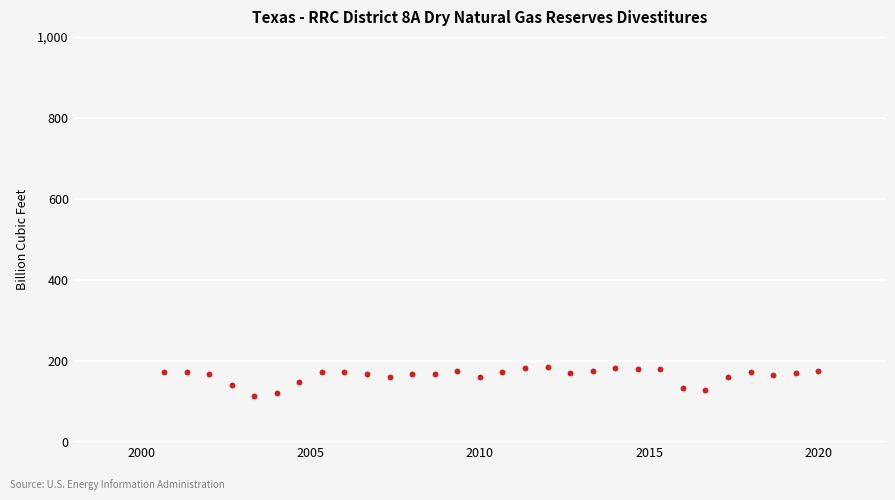

What is the range of Y values (max minus min)?

72.8